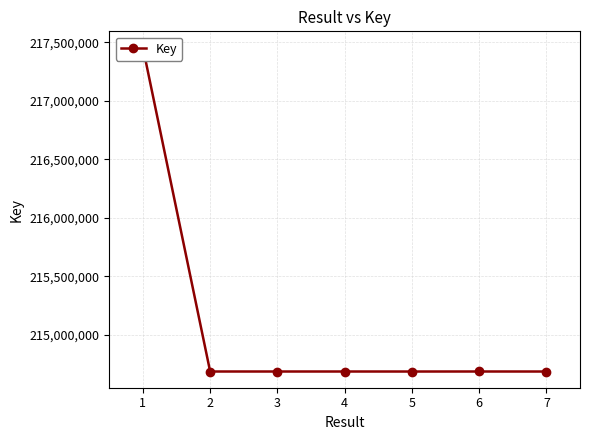

Rank the categories by value from lowest to highest.

5, 7, 3, 4, 2, 6, 1